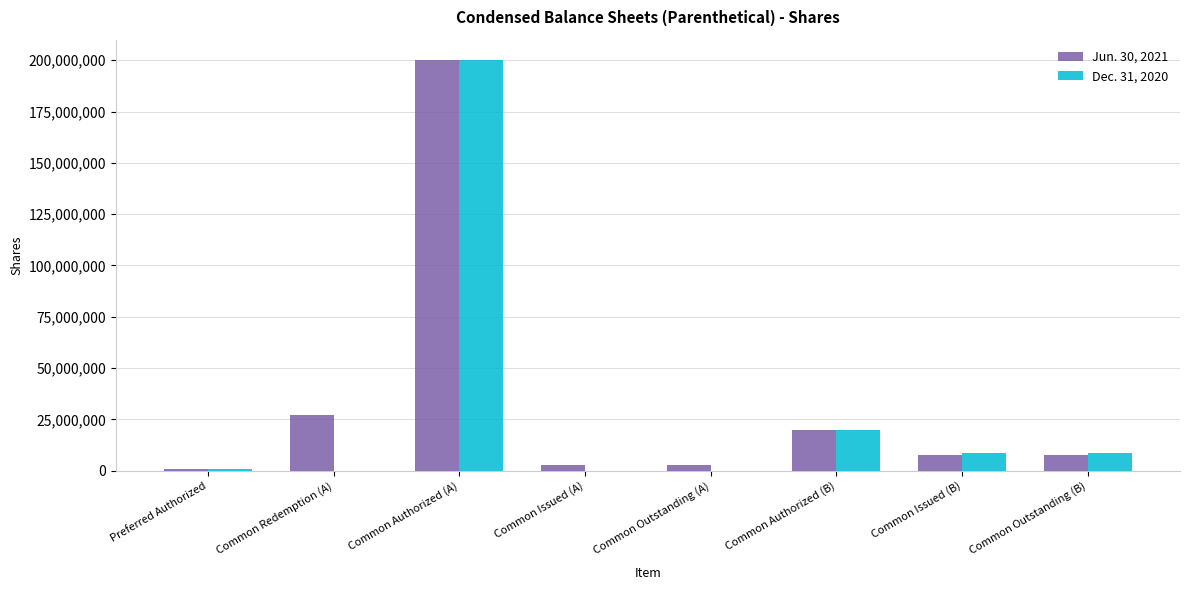

How many data points does each series have?

8